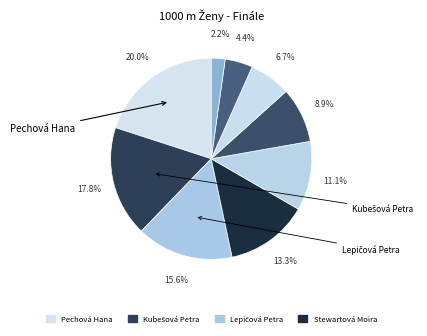

To the nearest percent, what is the average slice percentage?

11%